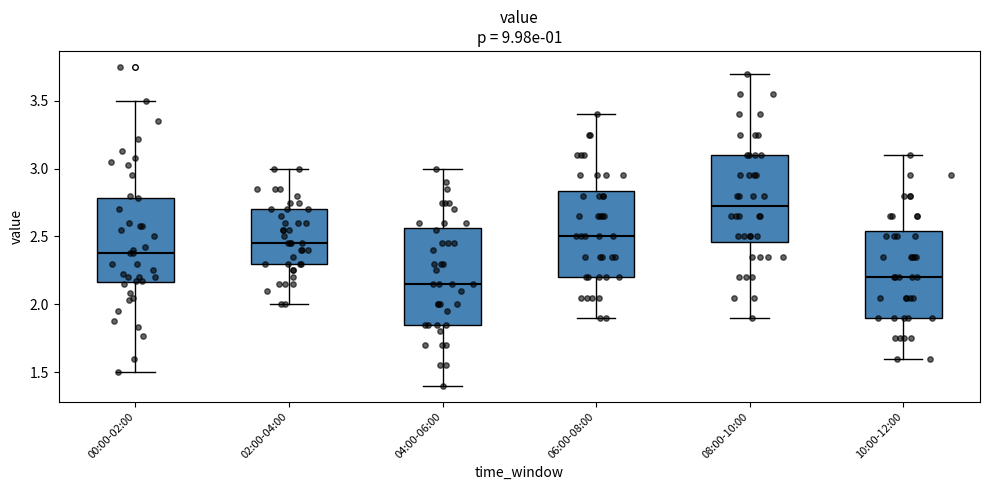

Reading left to right, read every box against the y-axis: the position of its median line, the range the box covers, and the ends of its whiskers. The values are not printed on the chart, so give them approximately, as read against the axis.

00:00-02:00: median 2.40, box 2.15 to 2.80, whiskers 1.50 to 3.50
02:00-04:00: median 2.45, box 2.30 to 2.70, whiskers 2.00 to 3.00
04:00-06:00: median 2.15, box 1.85 to 2.55, whiskers 1.40 to 3.00
06:00-08:00: median 2.50, box 2.20 to 2.85, whiskers 1.90 to 3.40
08:00-10:00: median 2.75, box 2.45 to 3.10, whiskers 1.90 to 3.70
10:00-12:00: median 2.20, box 1.90 to 2.55, whiskers 1.60 to 3.10